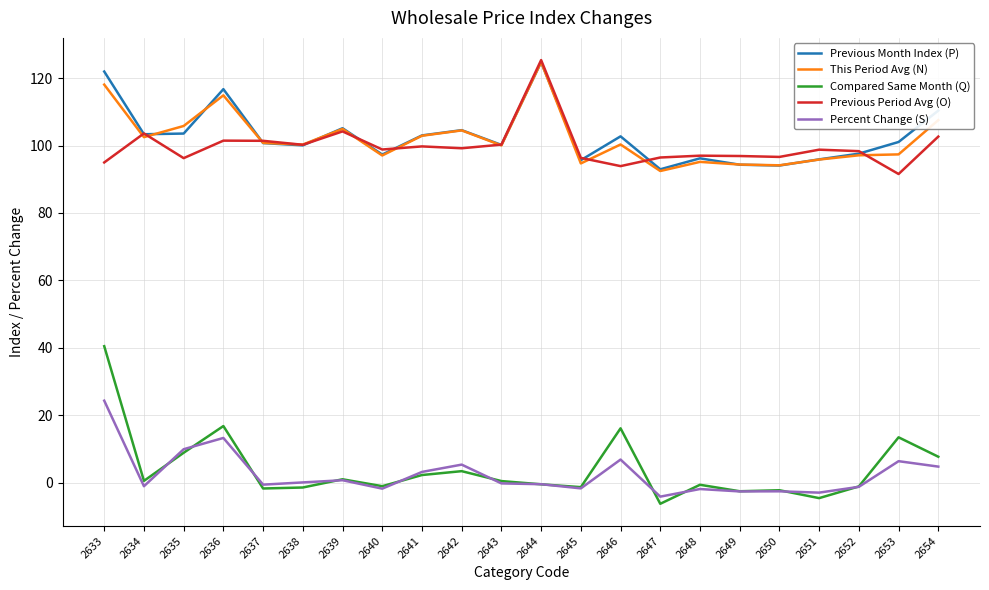

At which category does Previous Period Avg (O) reach its first local valley?

2635